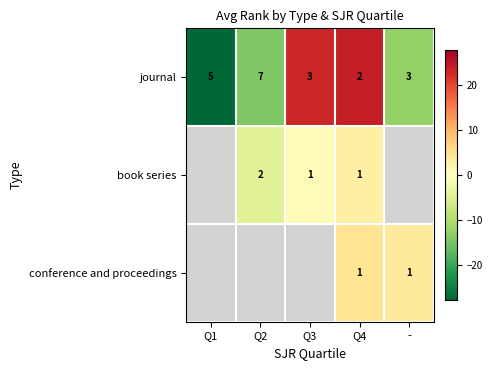

Is the value of book series at Q2 greater than the value of conference and proceedings at Q4?

Yes